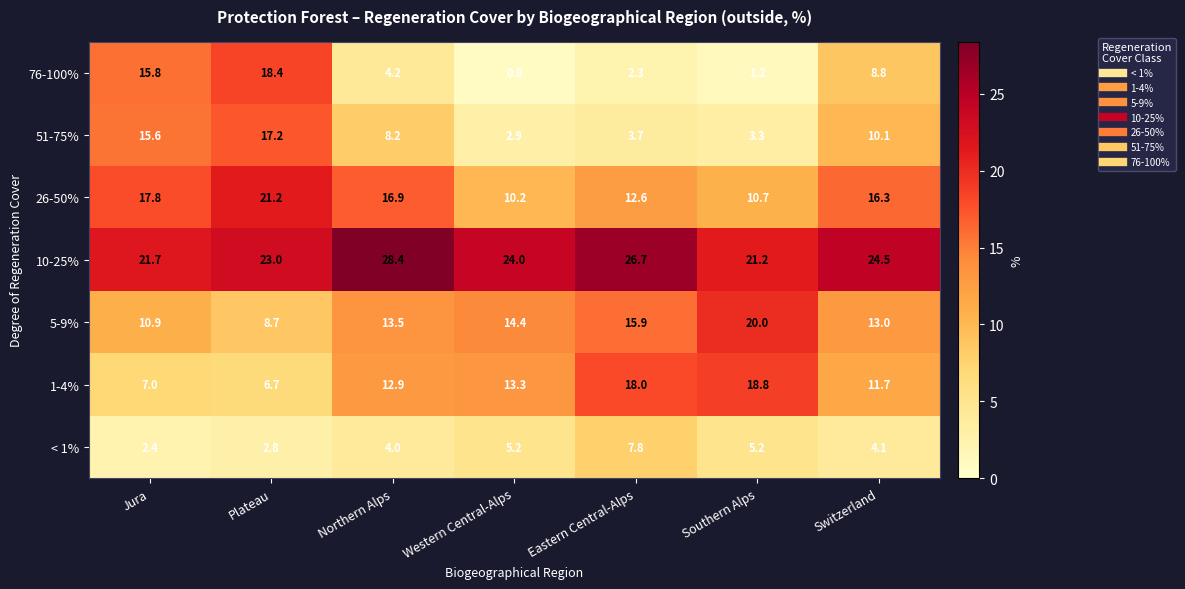

True or false: 26-50% has a value of 16.7 at Western Central-Alps.

False